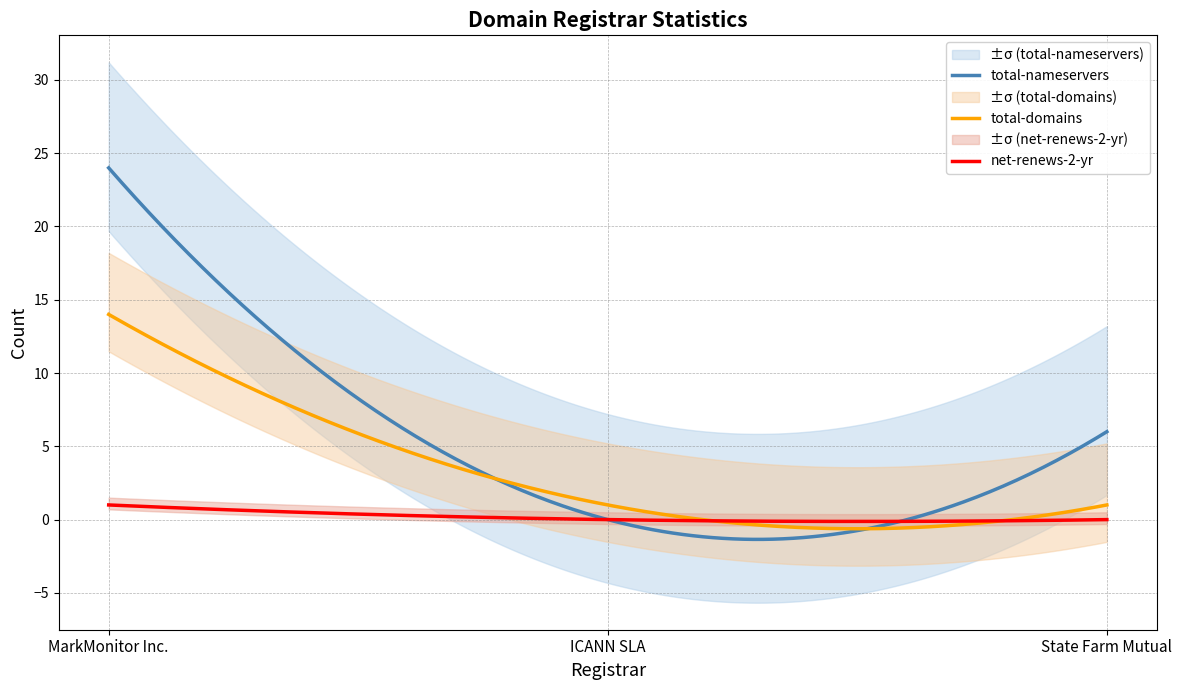

Which category has the lowest value in the total-domains series?

ICANN SLA